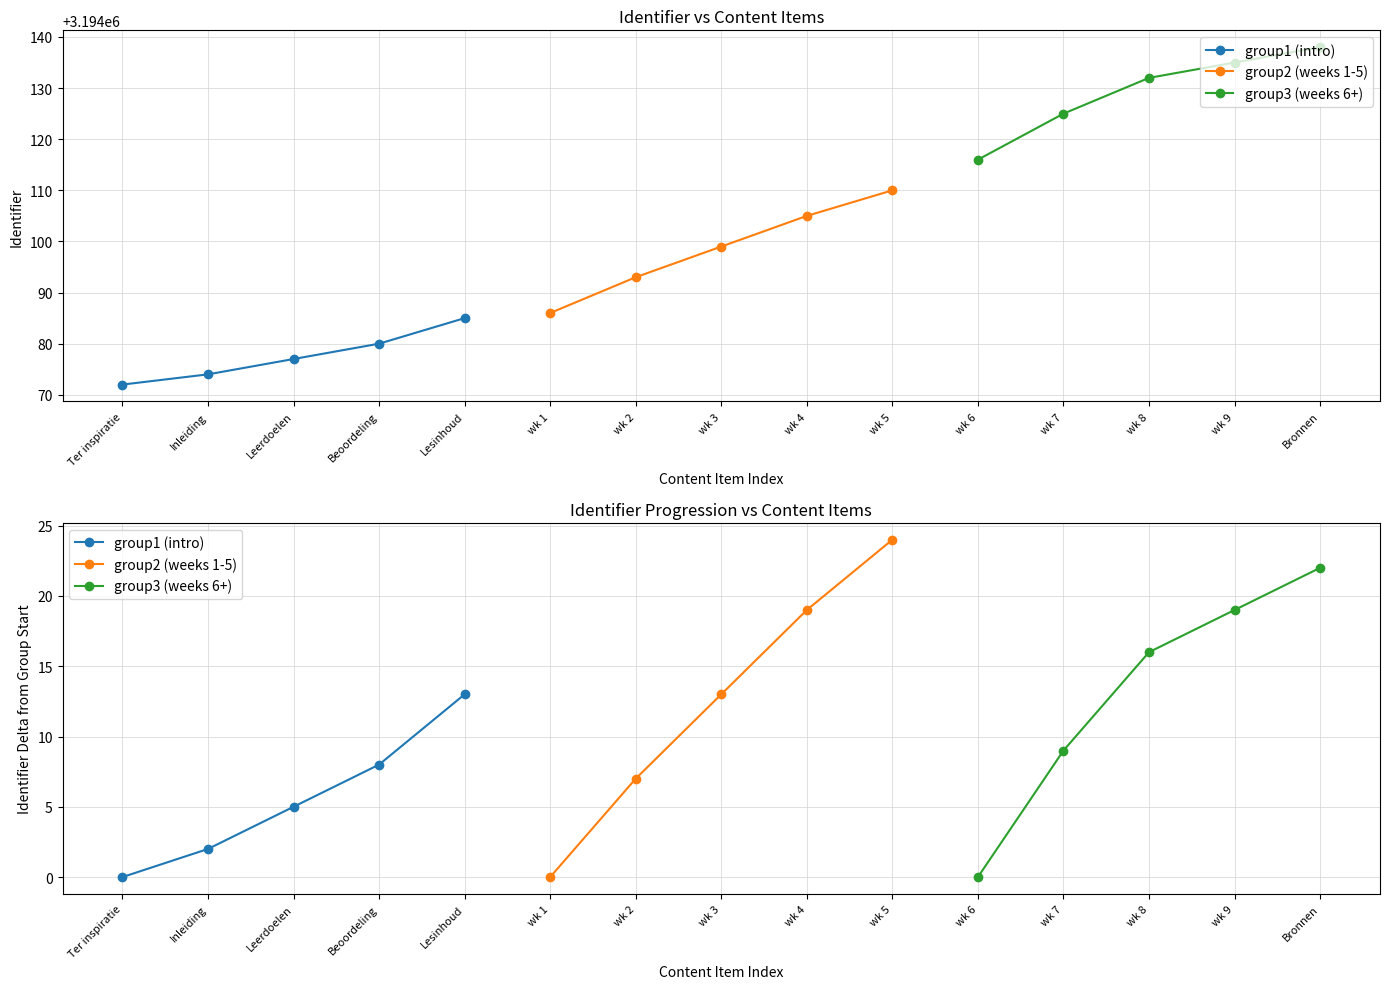

Read the group2 (weeks 1-5) value at wk 5, to the nearest 5.

25